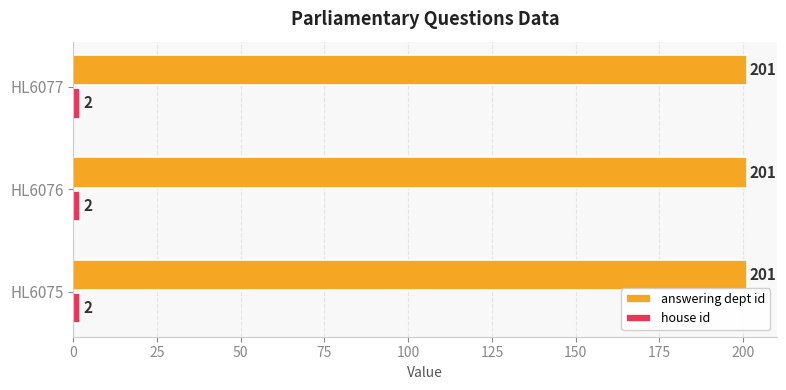

What is the spread (max minus min) of values at HL6076?

199